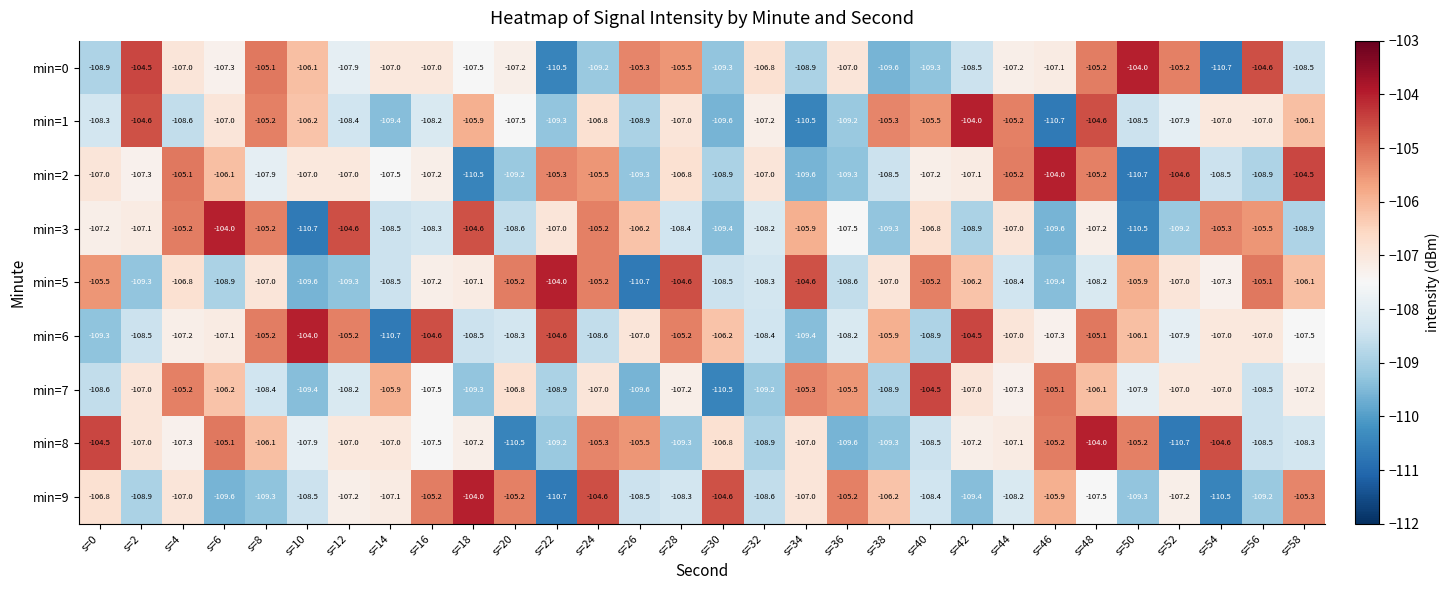

Which series changed the most between s=30 and s=44?

min=1